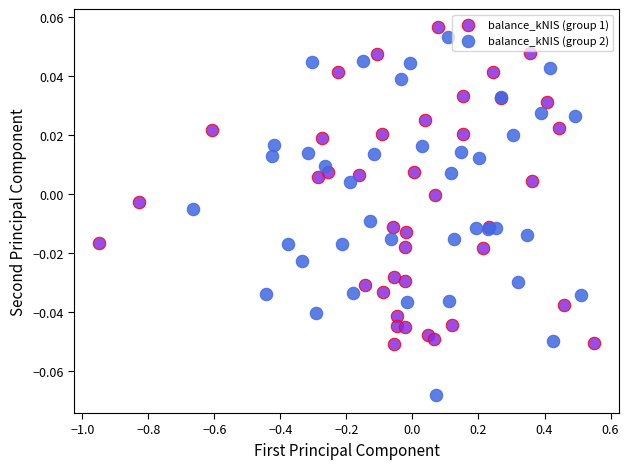

Which series has the widest spread of Y values?

balance_kNIS (group 2)